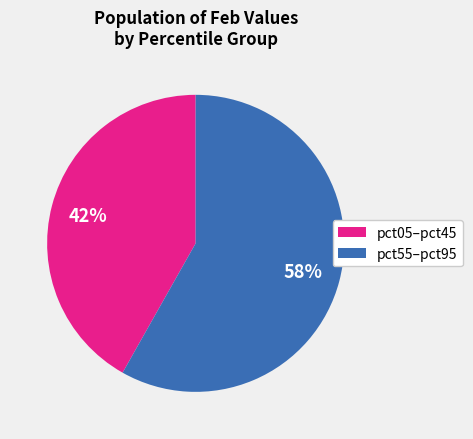

What is the ratio of the value at pct05–pct45 to the value at pct55–pct95?

0.7